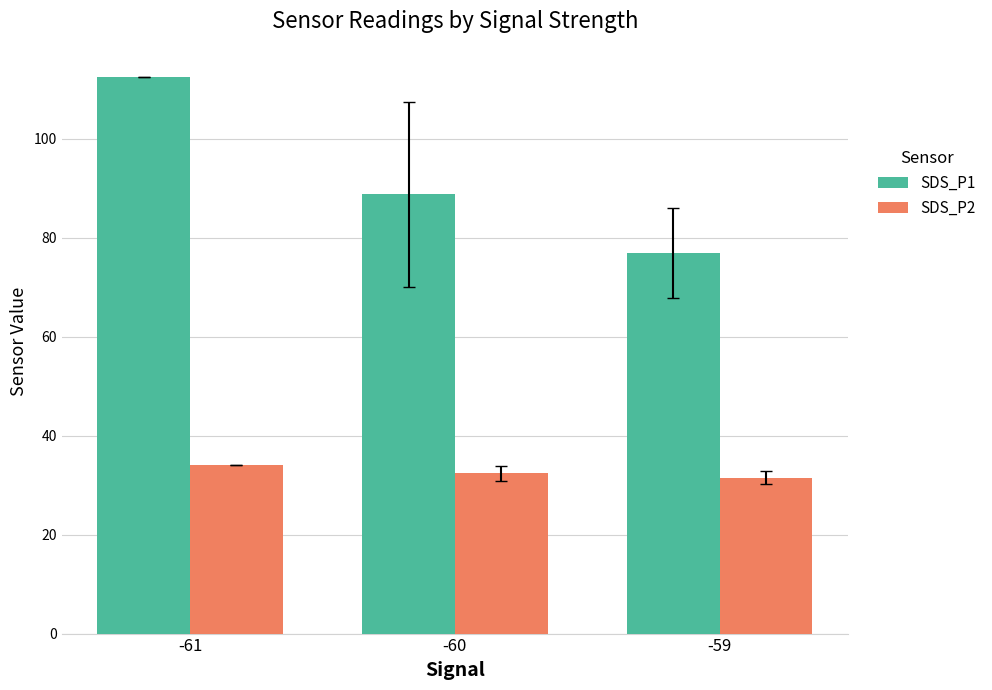

How many values in the SDS_P1 series are below 88?

1